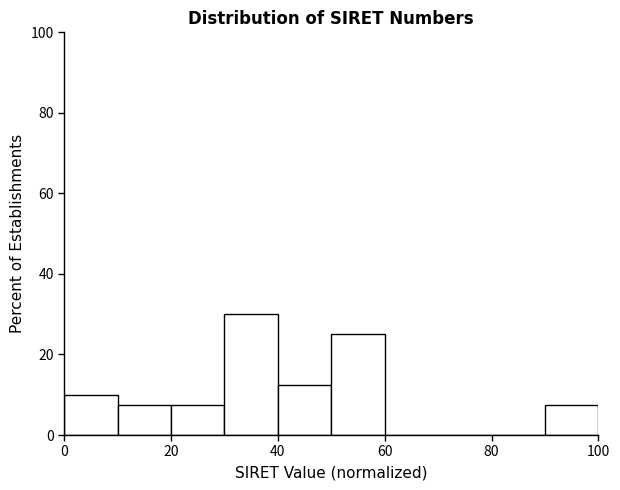

Reading left to right, transcribe this chart: for each bar, give the range it covers on the x-axis and its height. The values are not printed on the chart, so give them approximately, as read against the axis.

0 to 10: 10
10 to 20: 8
20 to 30: 8
30 to 40: 30
40 to 50: 12
50 to 60: 26
60 to 70: 0
70 to 80: 0
80 to 90: 0
90 to 100: 8